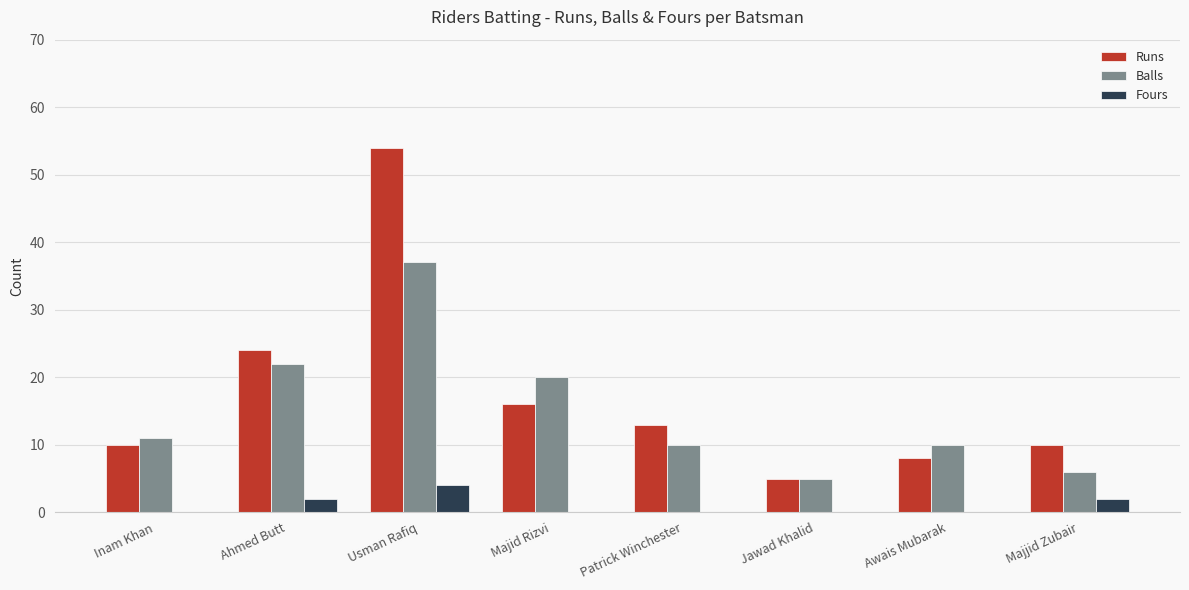

How many groups of bars are there?

8